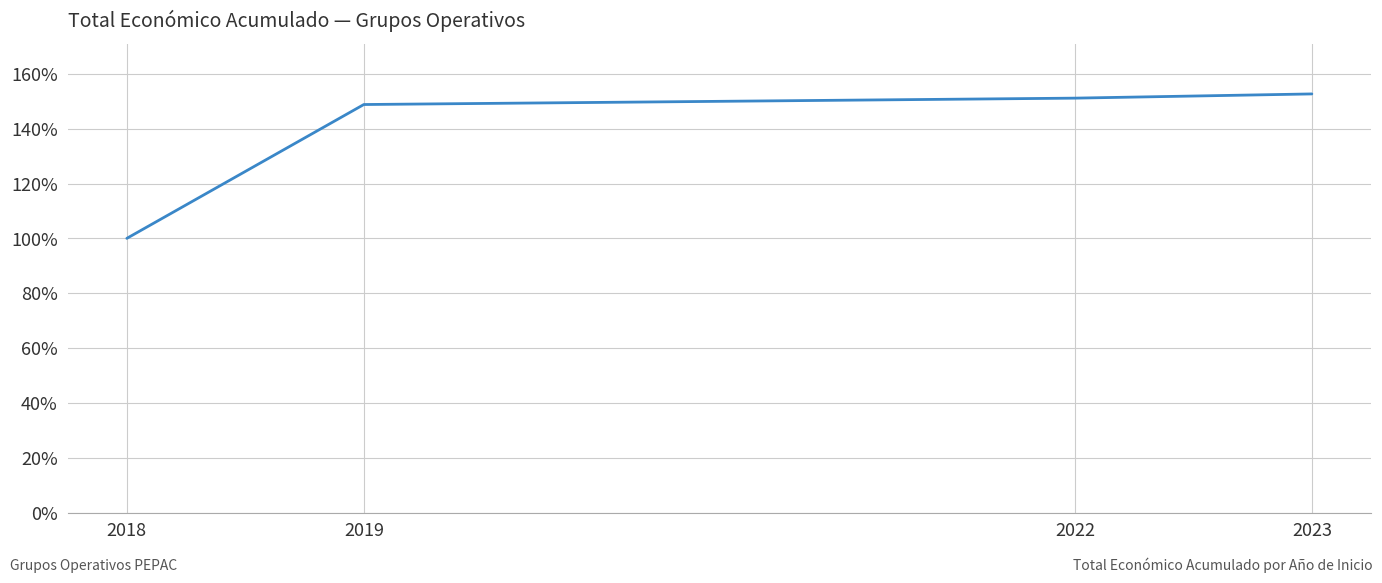

True or false: there are more than 1 points higher than both neighbors.

False